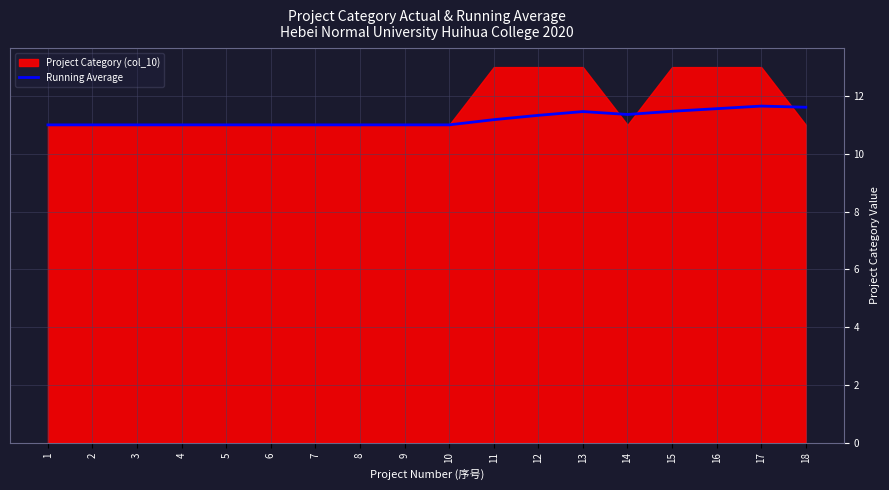

At which category does the chart reach its minimum across all series?

1